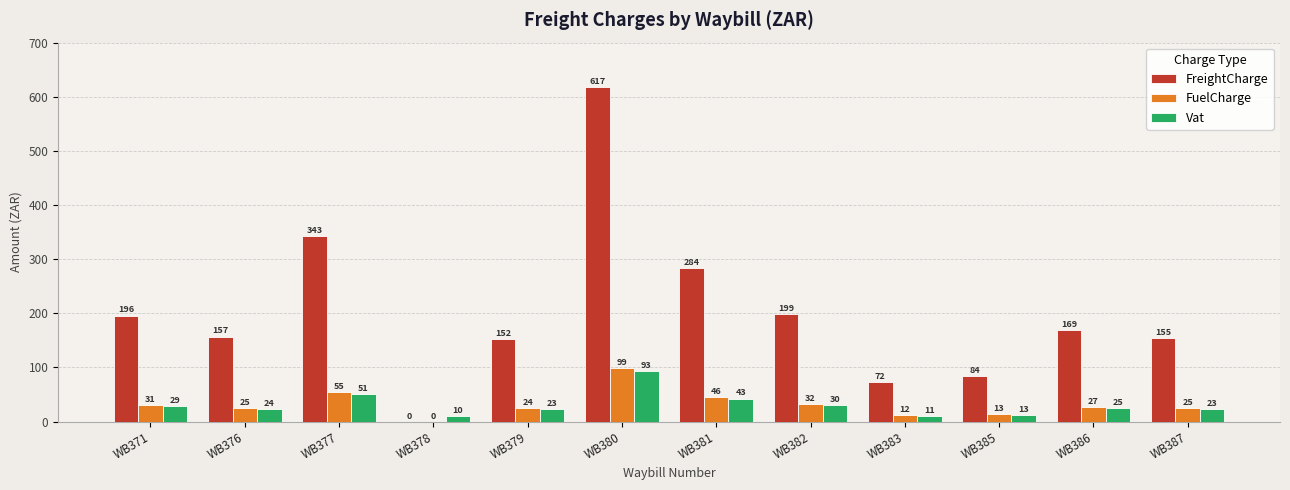

What is the highest value of the FreightCharge series?

617.5